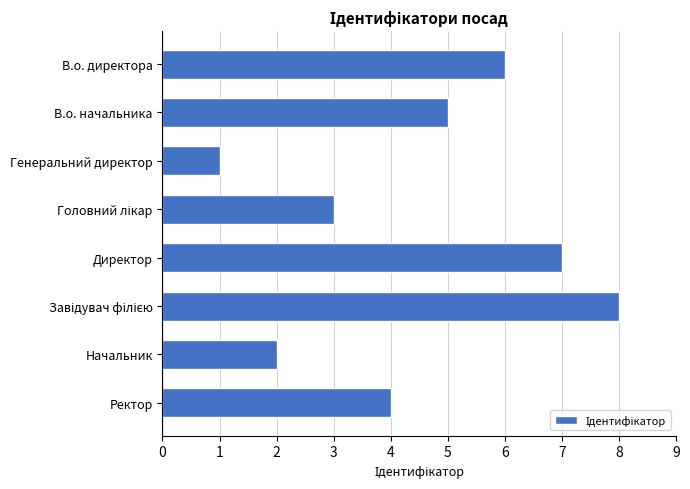

Reading top to bottom, transcribe all the data shown in this chart.

6	5	1	3	7	8	2	4